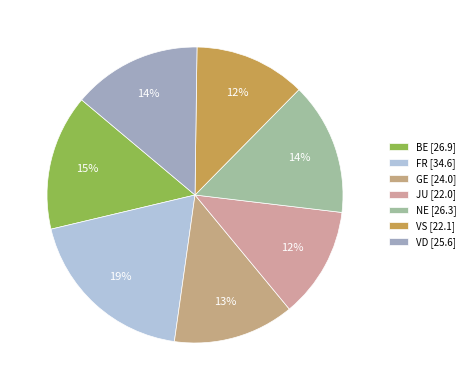

To the nearest percent, what is the difference between the largest and smallest slice percentages?

7%